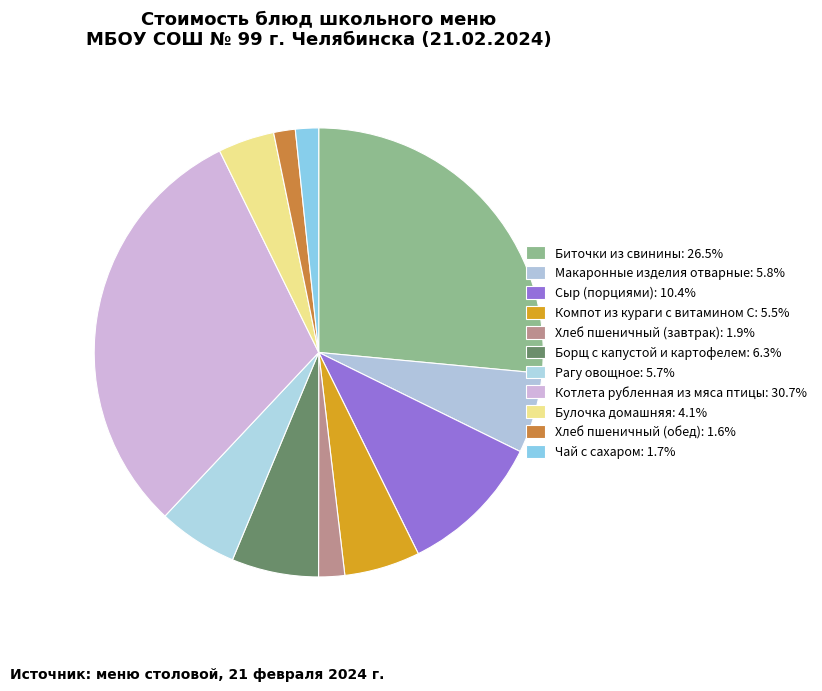

How many segments does this pie chart have?

11